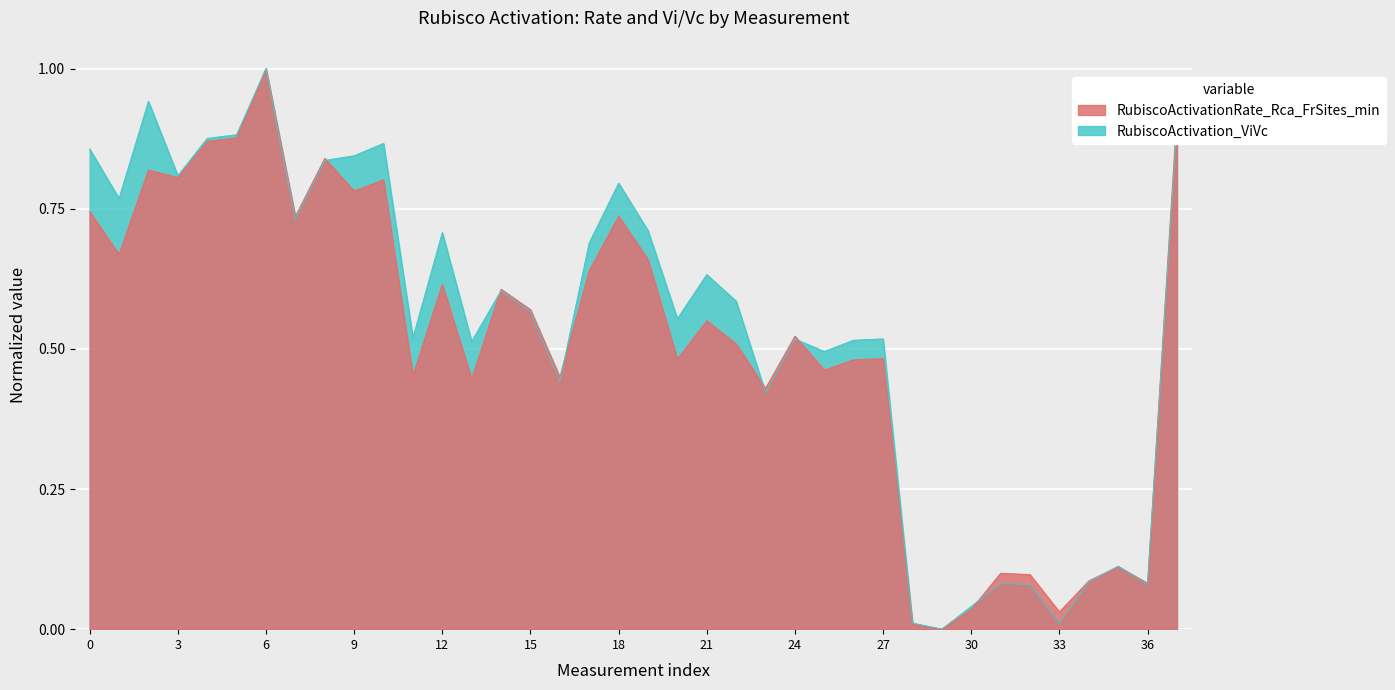

How many intersections are there between RubiscoActivationRate_Rca_FrSites_min and RubiscoActivation_ViVc?

8